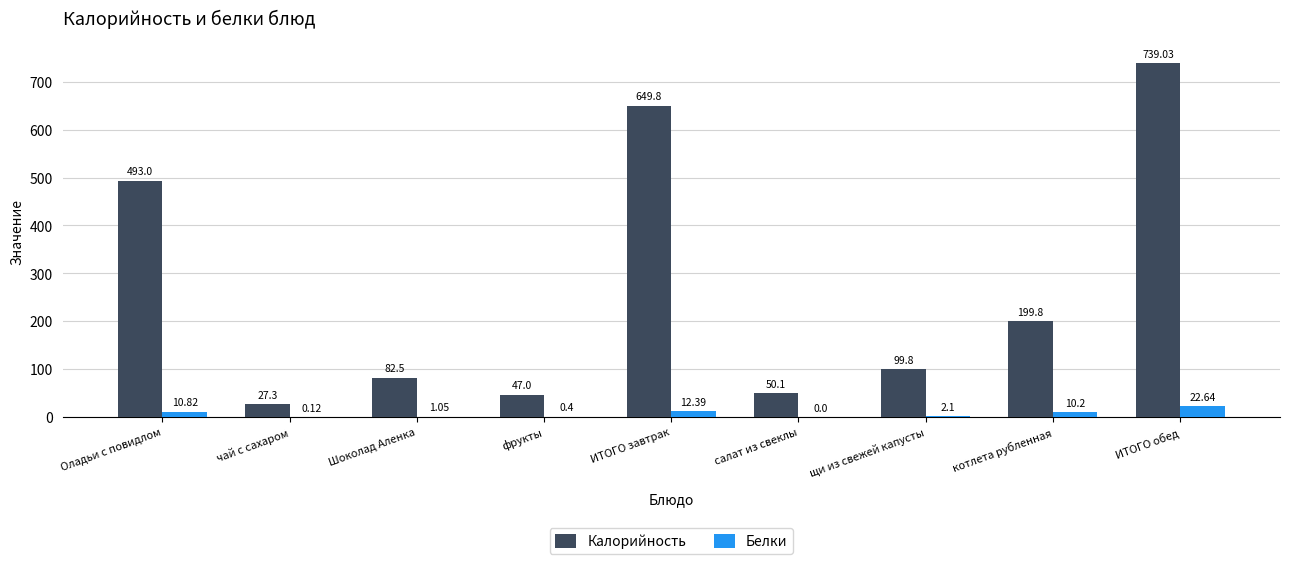

Where does the Калорийность series first go above 99?

Оладьи с повидлом